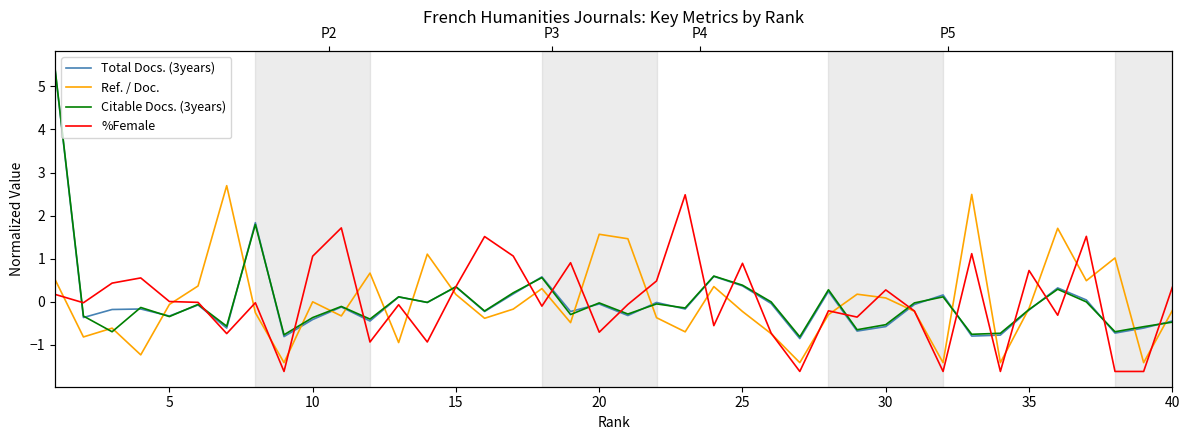

After their last crossing, which series has the higher values: Total Docs. (3years) or Citable Docs. (3years)?

Total Docs. (3years)